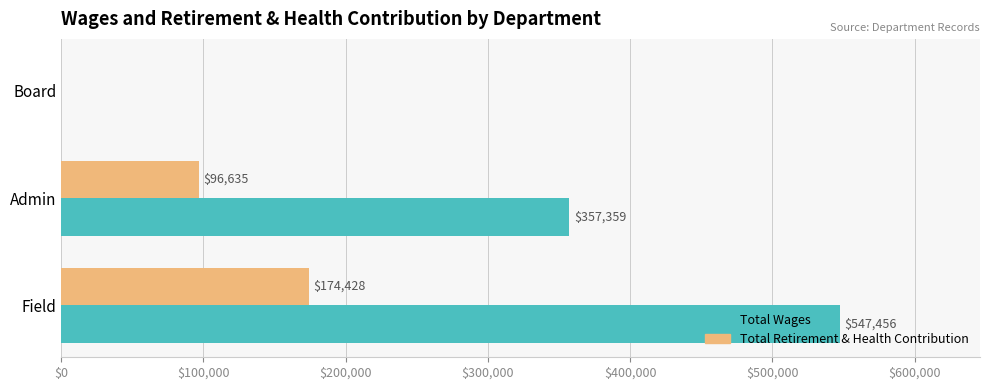

What is the average value of the Total Retirement & Health Contribution series?

90354